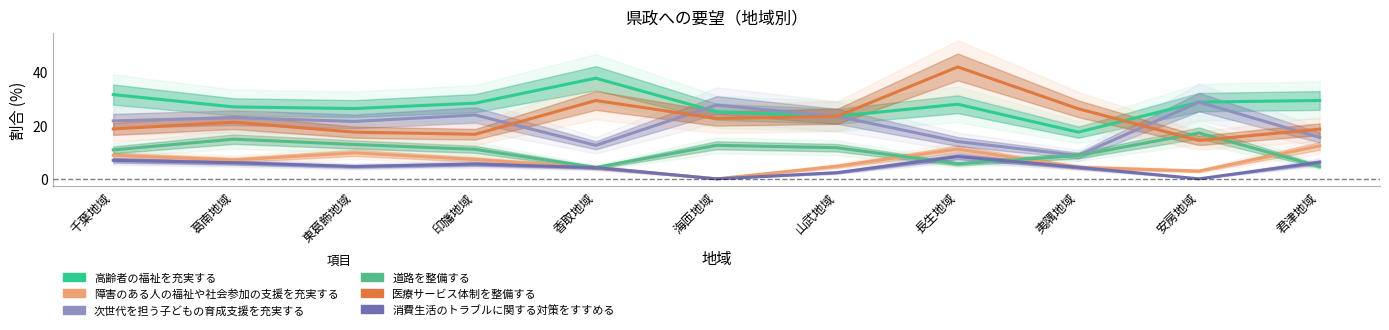

Is it true that 障害のある人の福祉や社会参加の支援を充実する equals 4.3 at 夷隅地域?

True